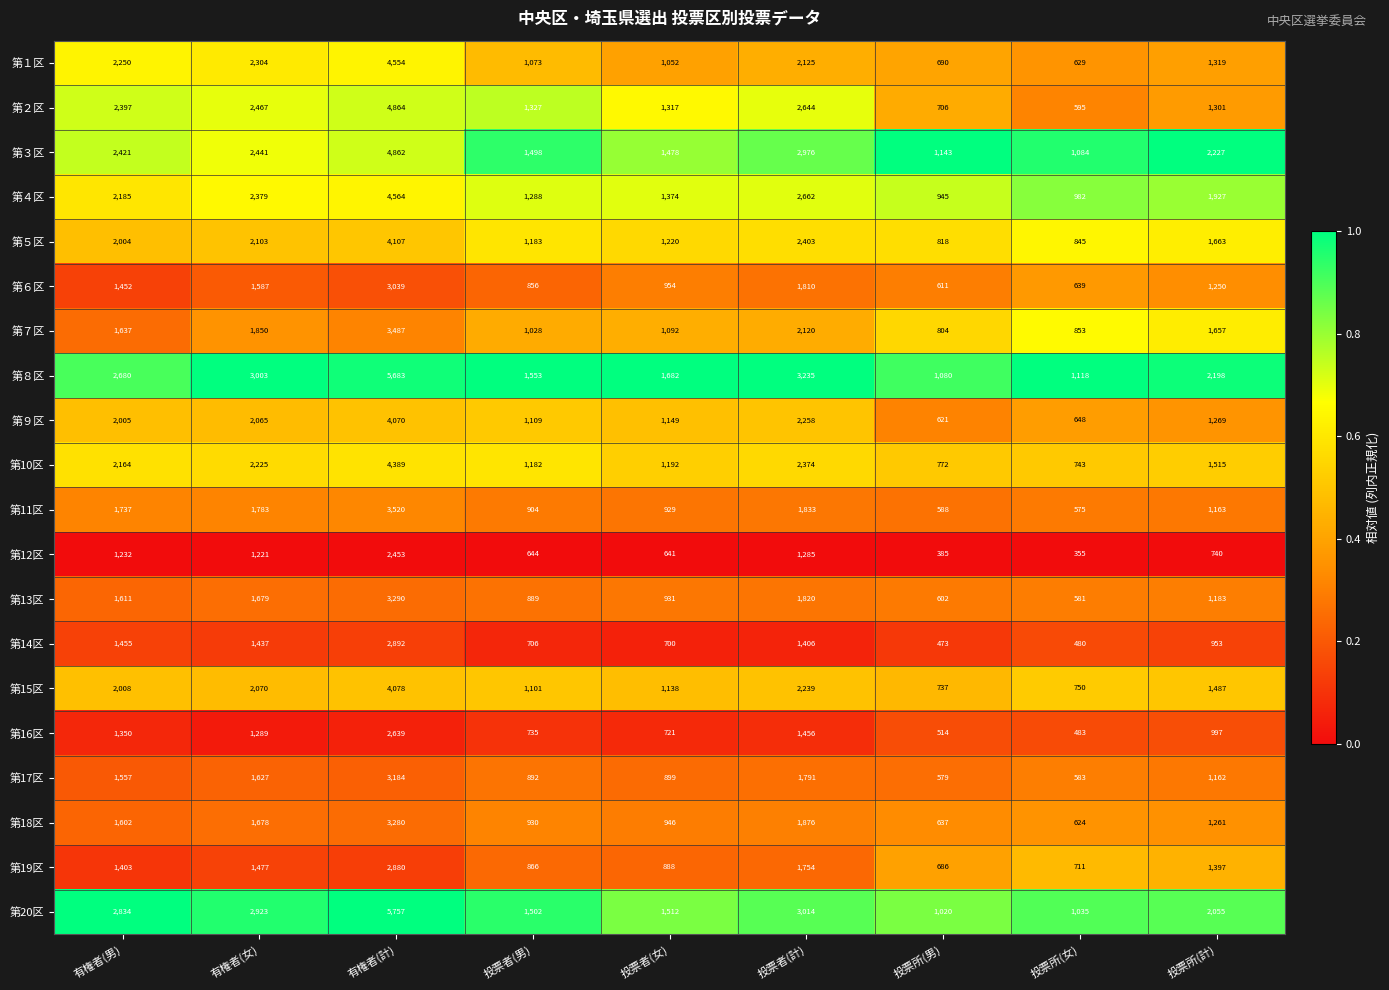

Is it true that 第３区 equals 2227 at 投票所(計)?

True